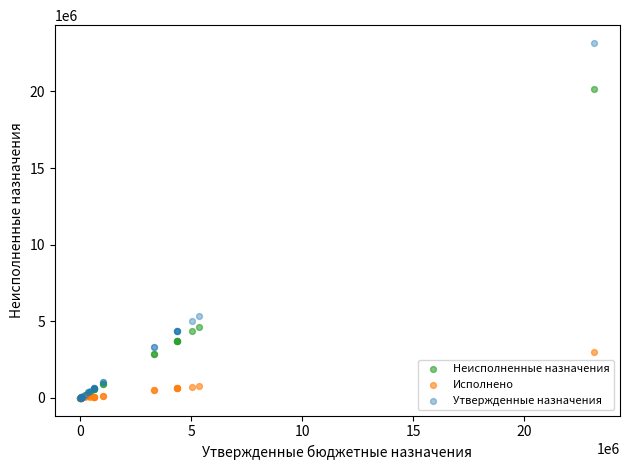

Across all series, what Y value is closest to 11585950?

5368477.0